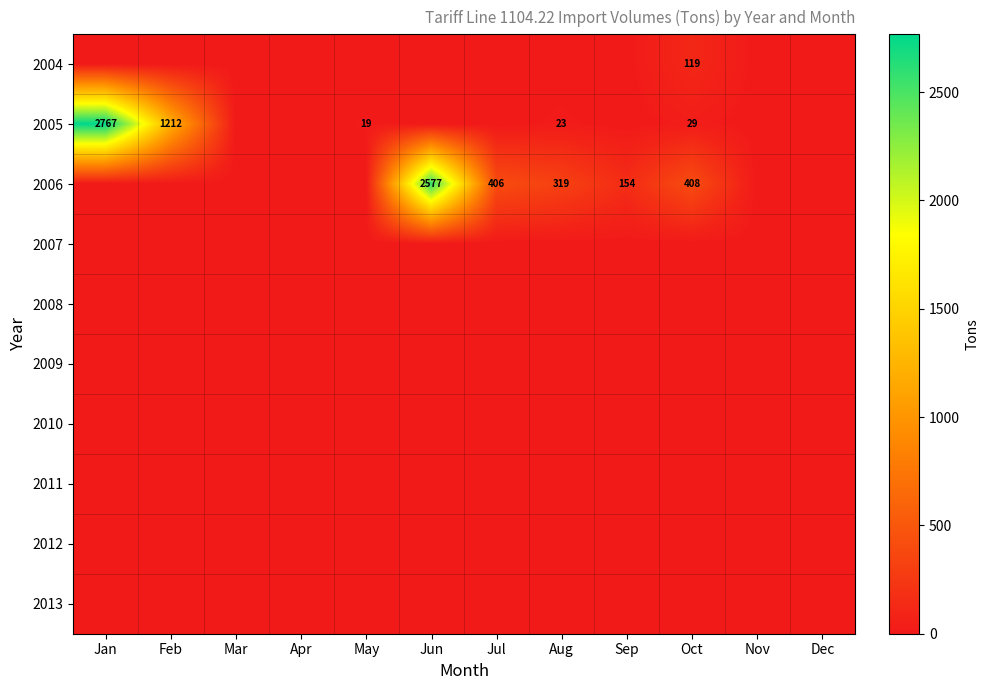

Between Jan and Oct, which is larger?

Oct